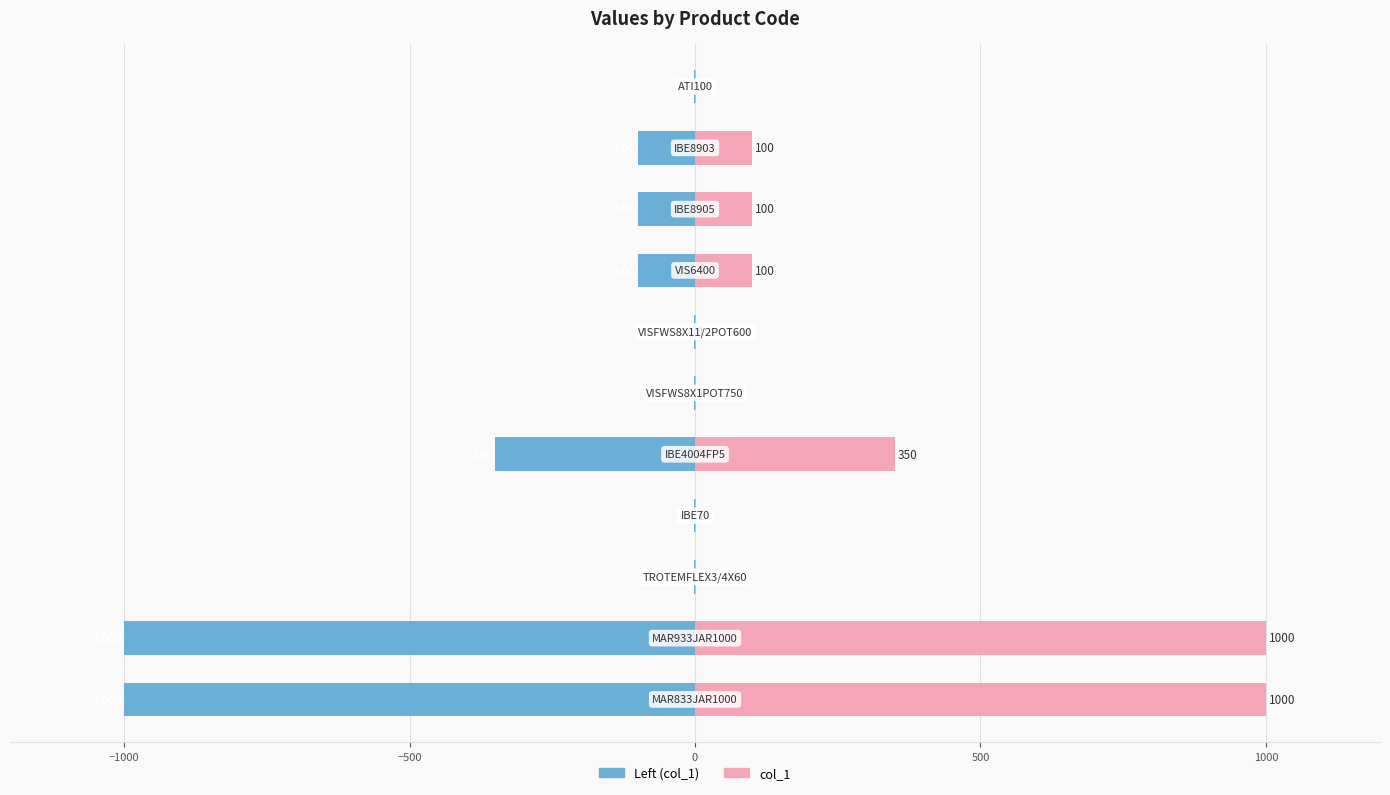

Reading left to right, transcribe all the data shown in this chart.

col_1 (left): -1000	-1000	-1	-1	-350	-1	-1	-100	-100	-100	-1
col_1: 1000	1000	1	1	350	1	1	100	100	100	1